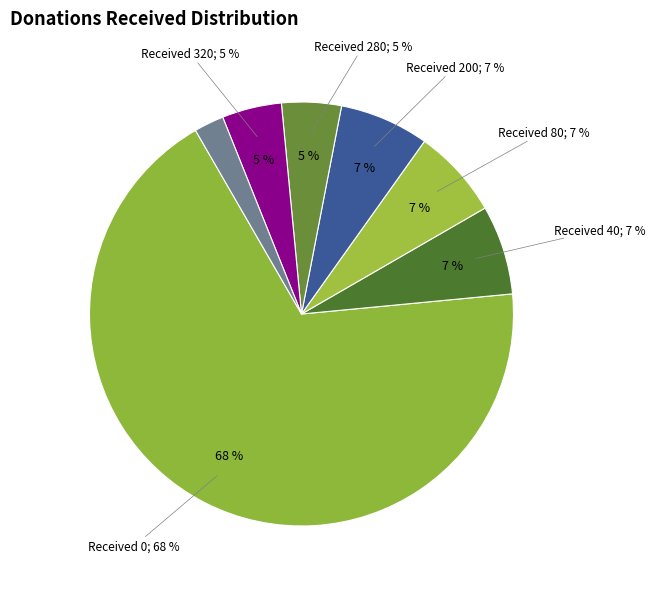

To the nearest percent, what percentage of the pie is 80?

7%